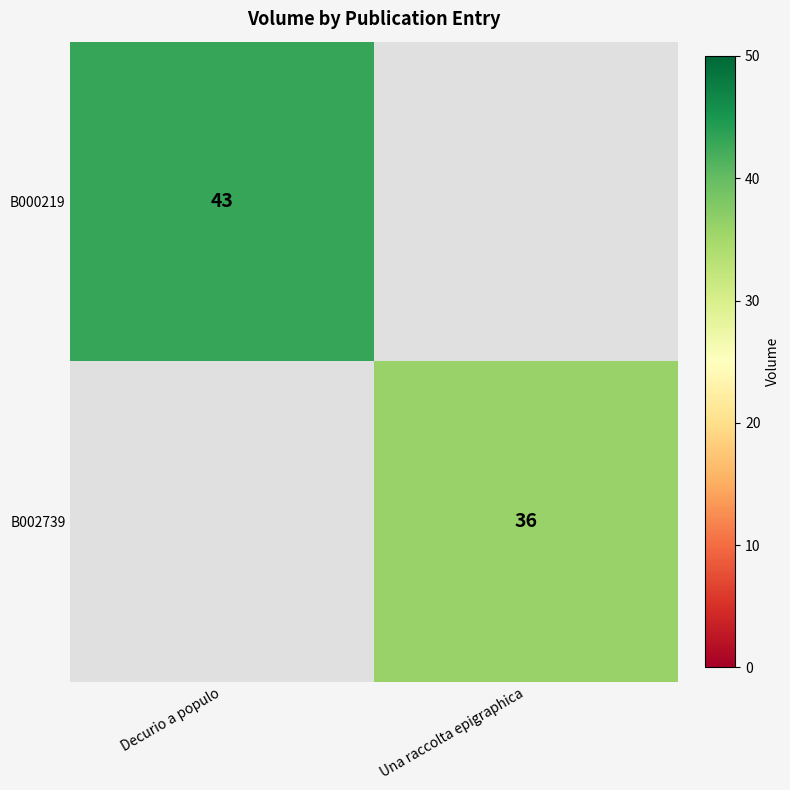

Is the value of B000219 at Decurio a populo greater than the value of B002739 at Una raccolta epigraphica?

Yes